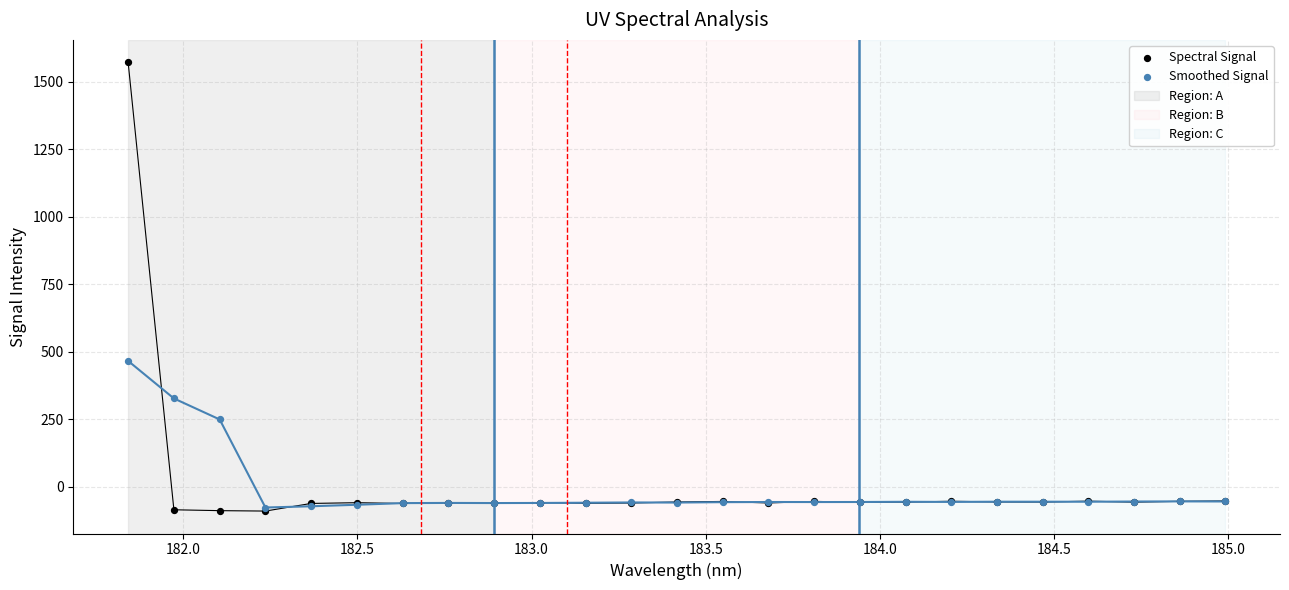

Across all series, what Y value is closest to 740?

465.6